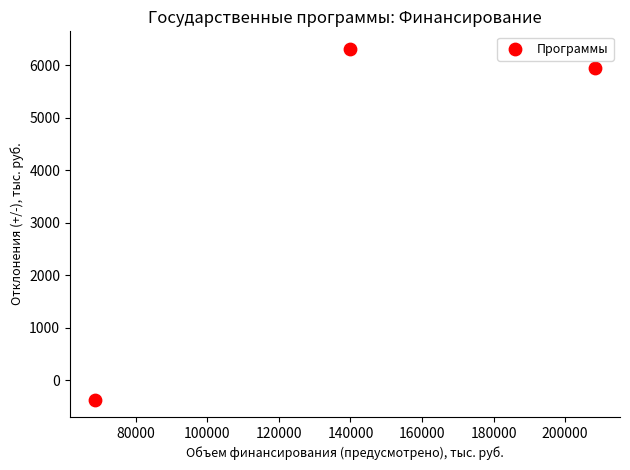

What is the range of Y values (max minus min)?

6677.2